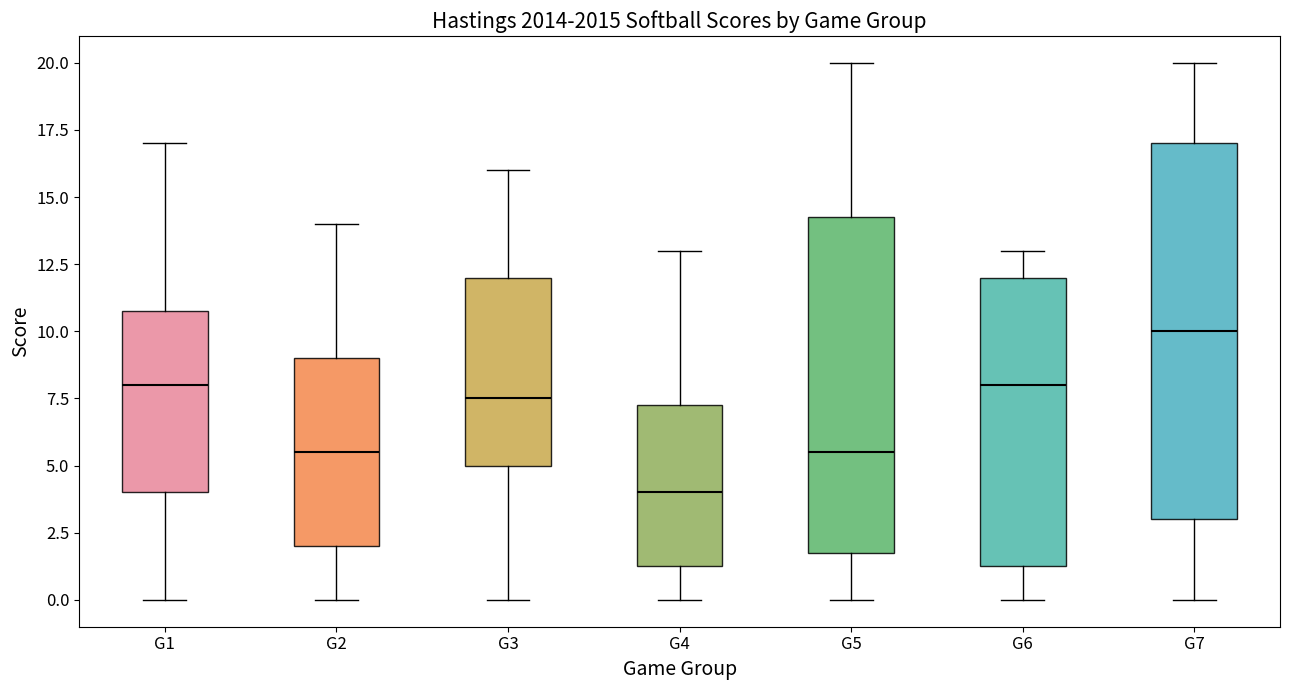

Which box has the lowest median line?

G4